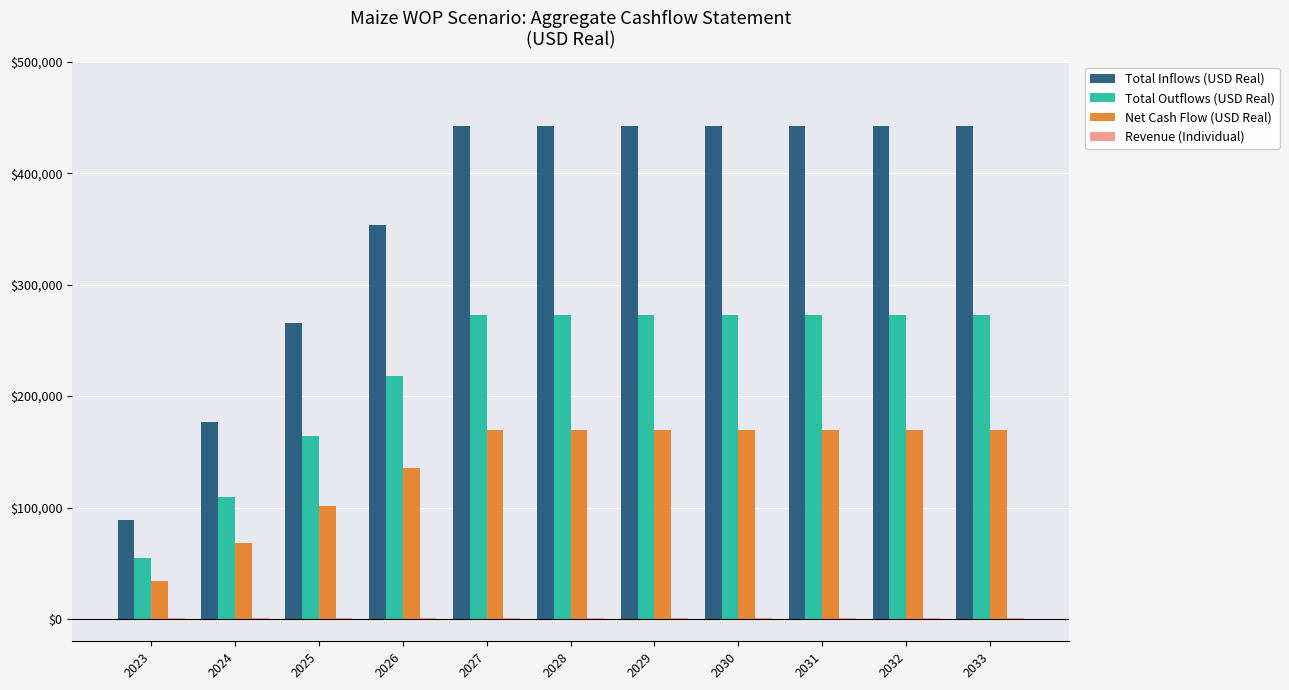

What is the total value across all series at 2028?

885660.3